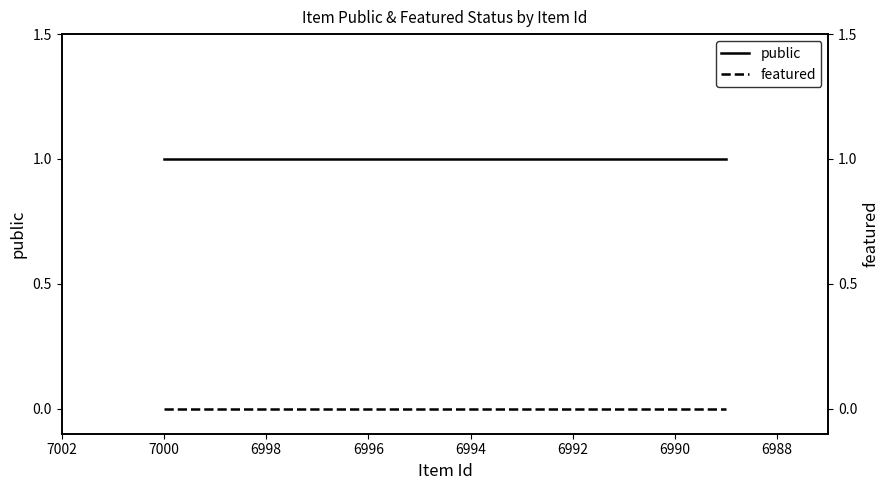

True or false: public and featured cross at least once.

False